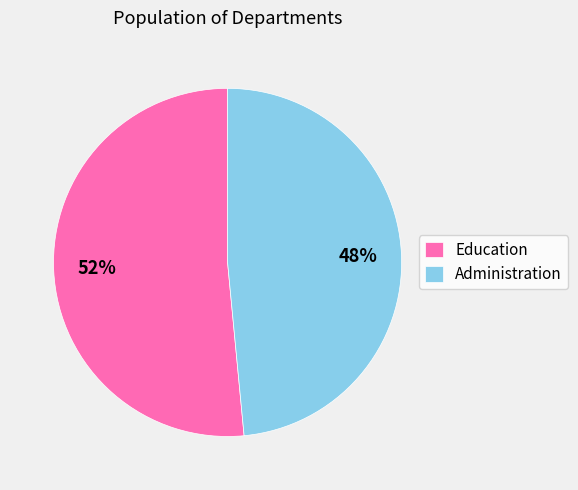

To the nearest percent, what portion does Education represent?

52%